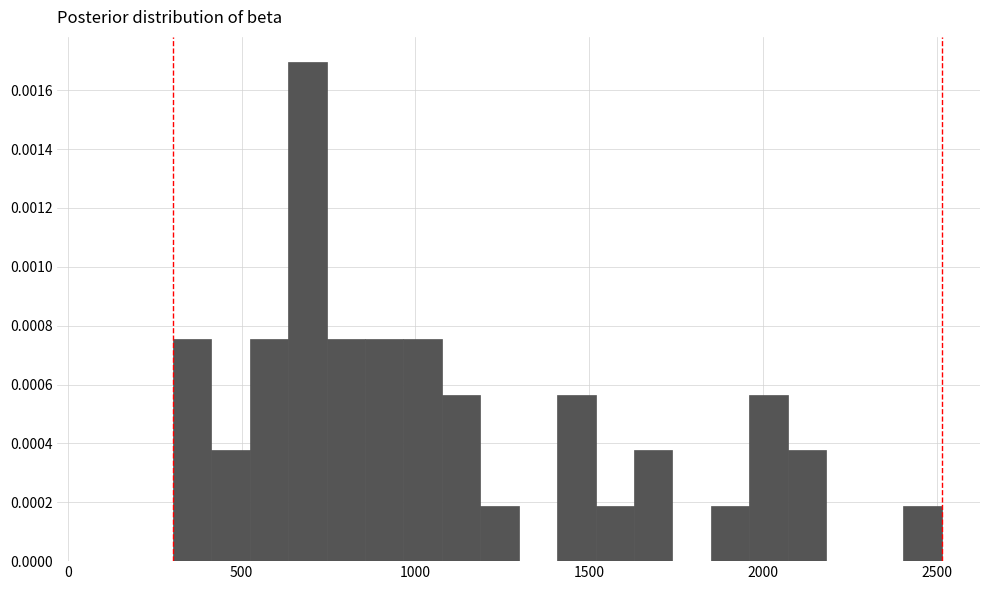

Read against the x-axis, roughly where is the centre of the tallest bar?

700